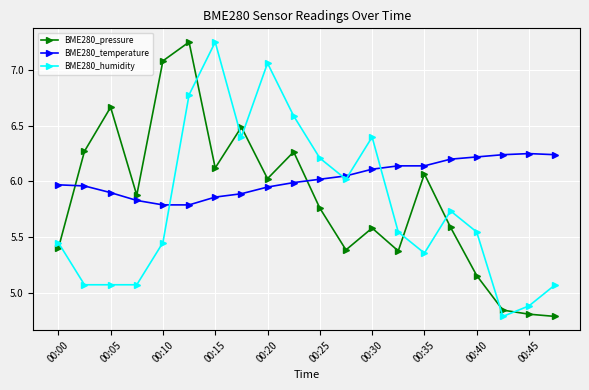

In BME280_pressure, how many points are lower than both neighbors (excluding endpoints)?

5